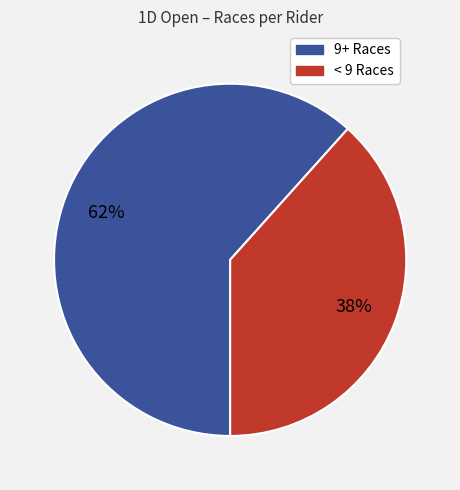

To the nearest percent, what is the average slice percentage?

50%